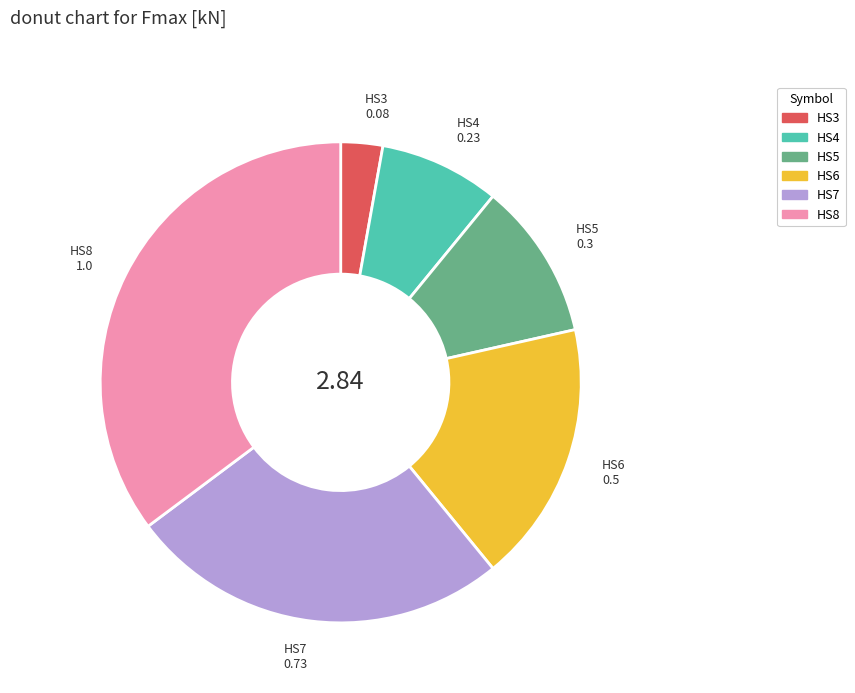

Do HS3 and HS4 together represent more than half of the pie?

No